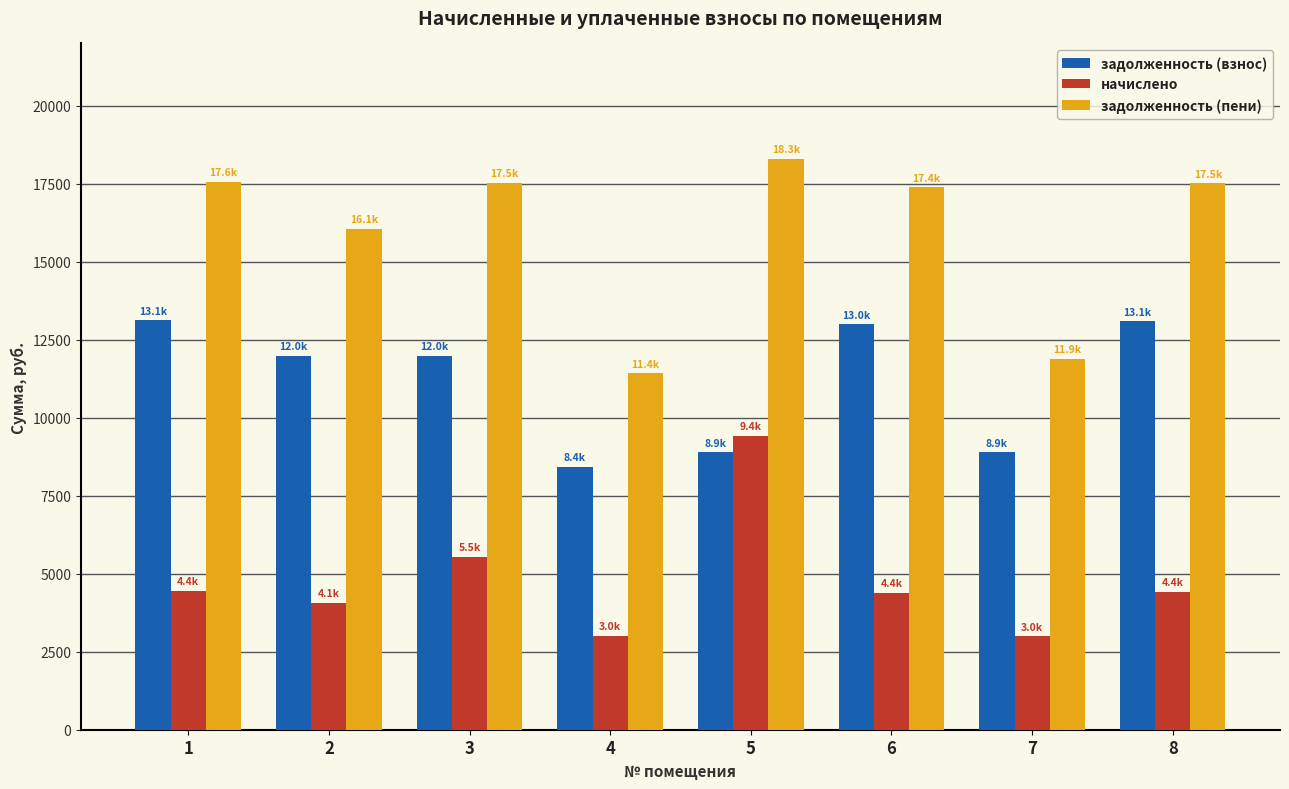

What value does the задолженность (взнос) series have at 5?

8889.6